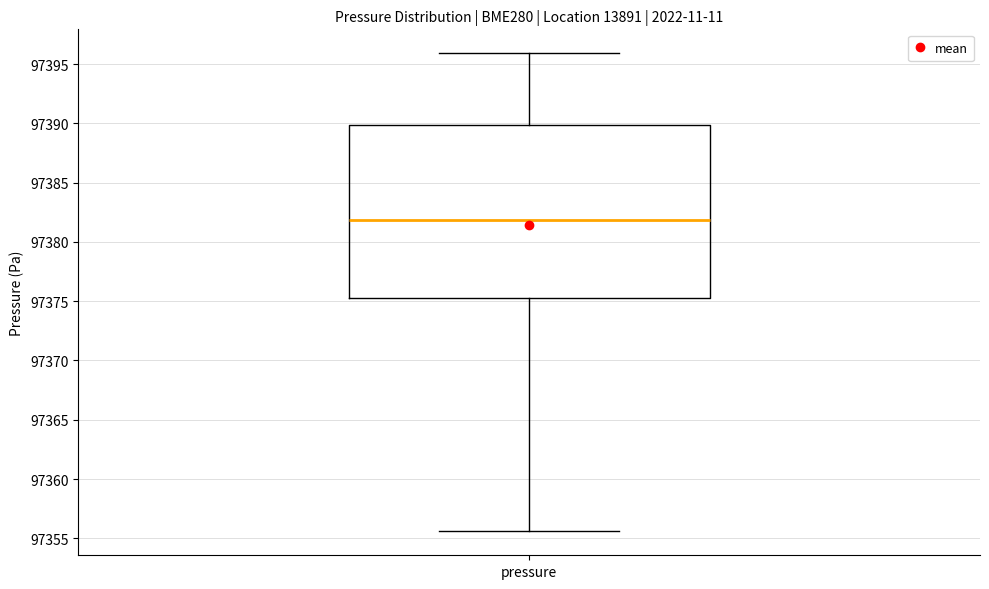

Transcribe this box plot: give where the median line is, the range the box spans, and where the two whiskers end, as read against the y-axis. The values are not printed on the chart, so give them approximately, as read against the axis.

median 97382.0, box 97375.5 to 97390.0, whiskers 97355.5 to 97396.0